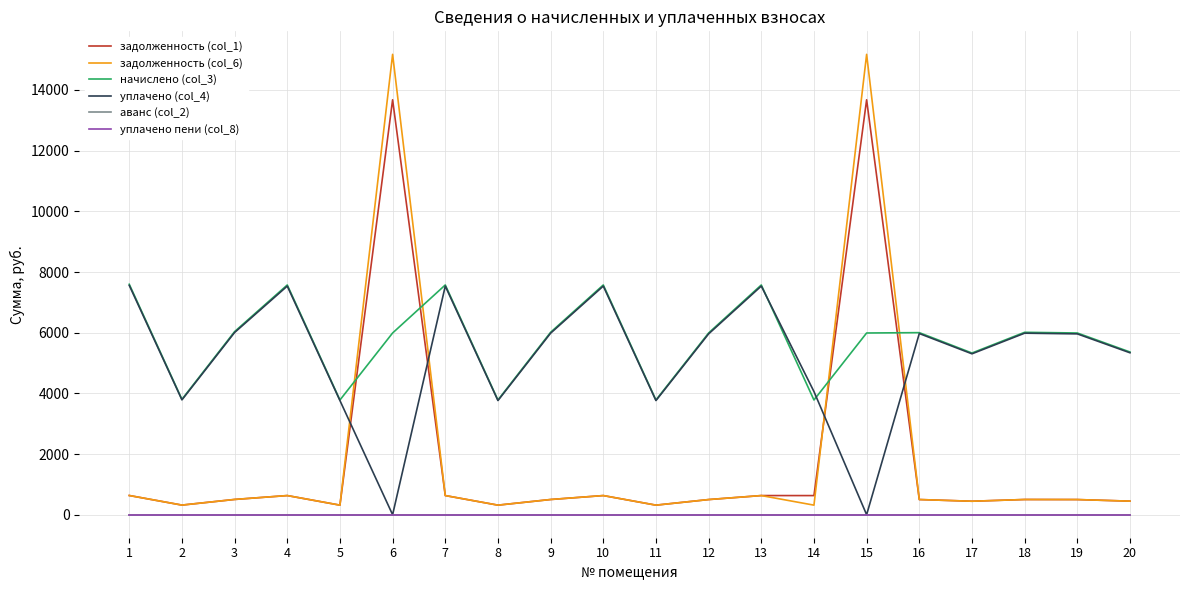

Which category has the lowest value in the задолженность (col_1) series?

5